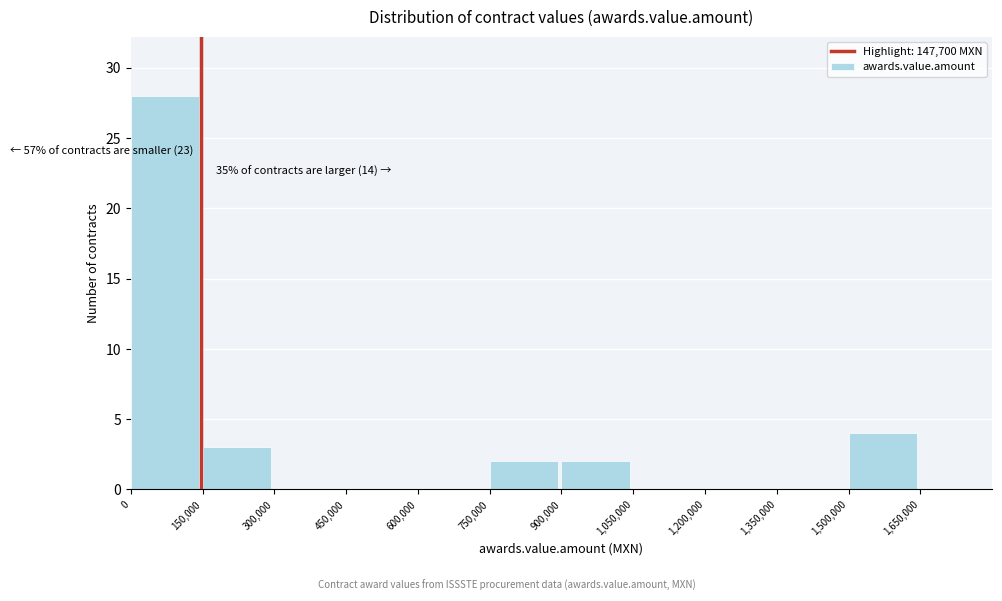

Over which range of the x-axis is the bar tallest?

0 to 150000